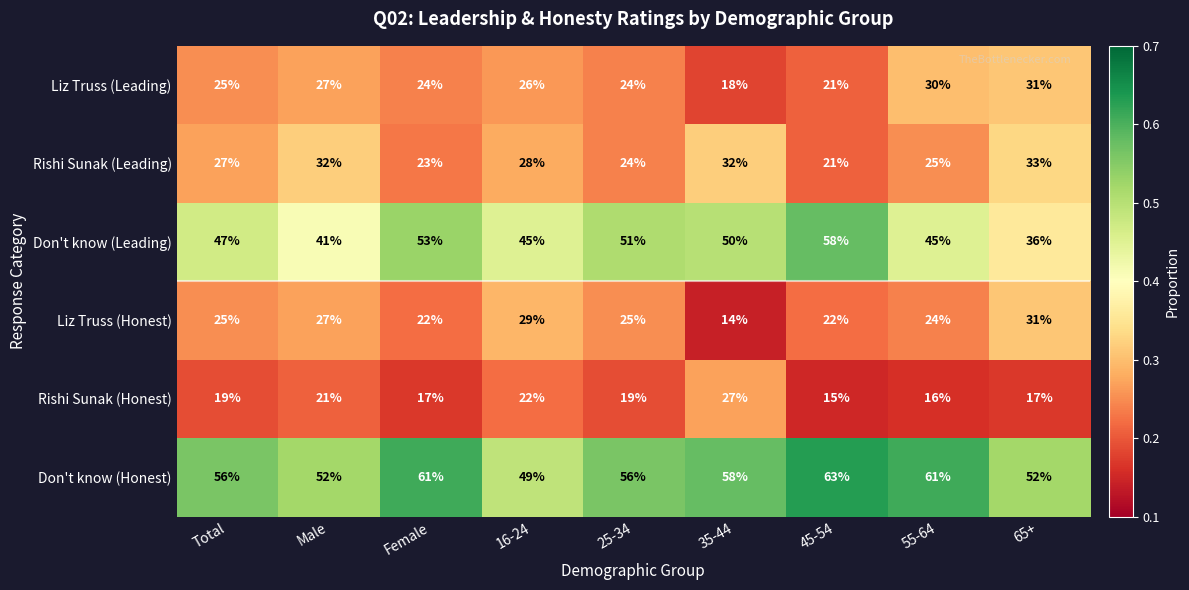

The Rishi Sunak (Leading) series shows 11 at Male. True or false?

False